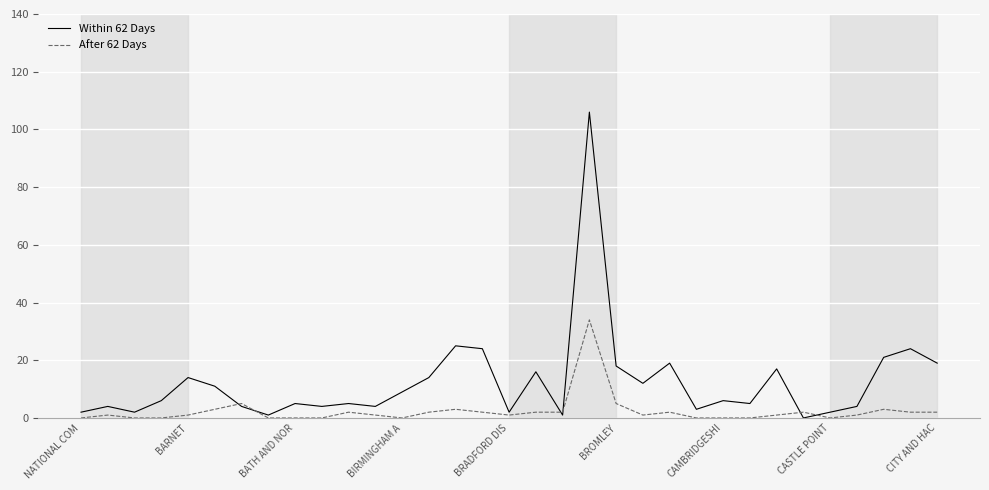

List the series in order of their peak value, lowest first.

After 62 Days, Within 62 Days